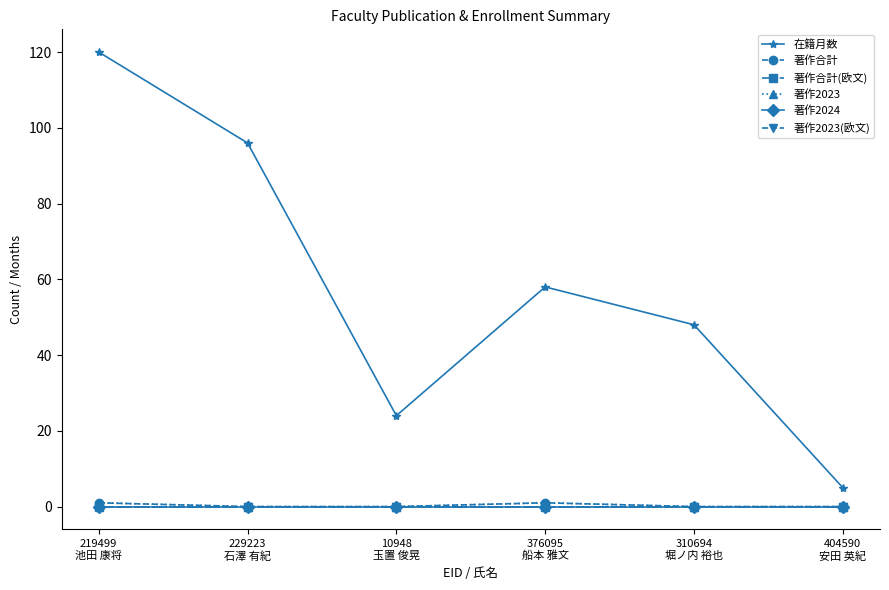

Is this an area chart (filled region under the line)?

No